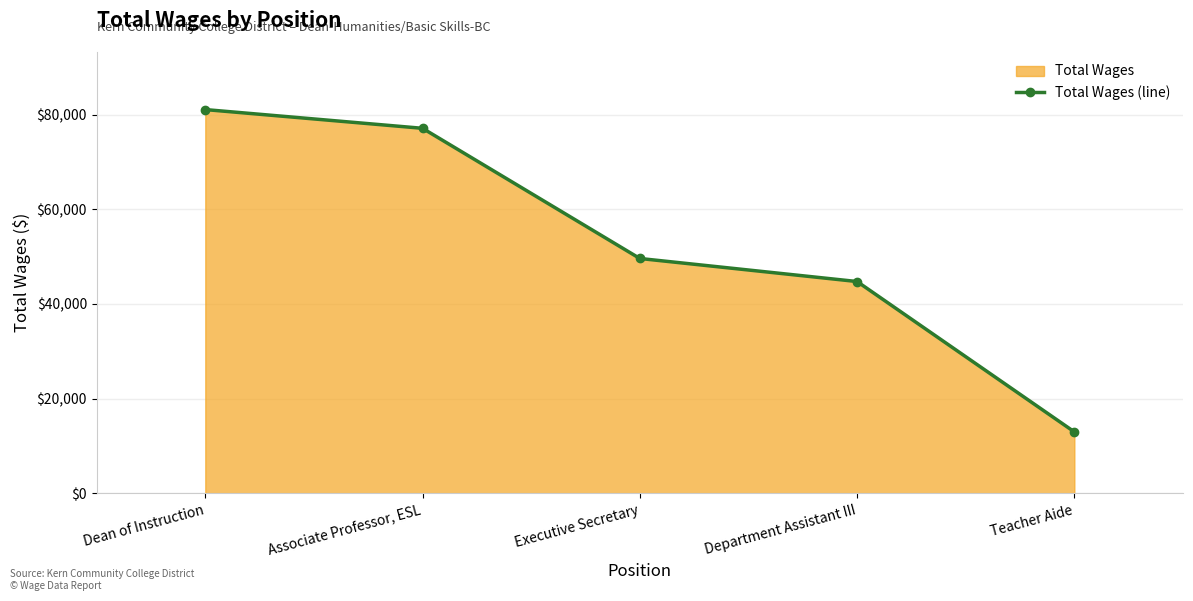

How many categories are shown in the chart?

5